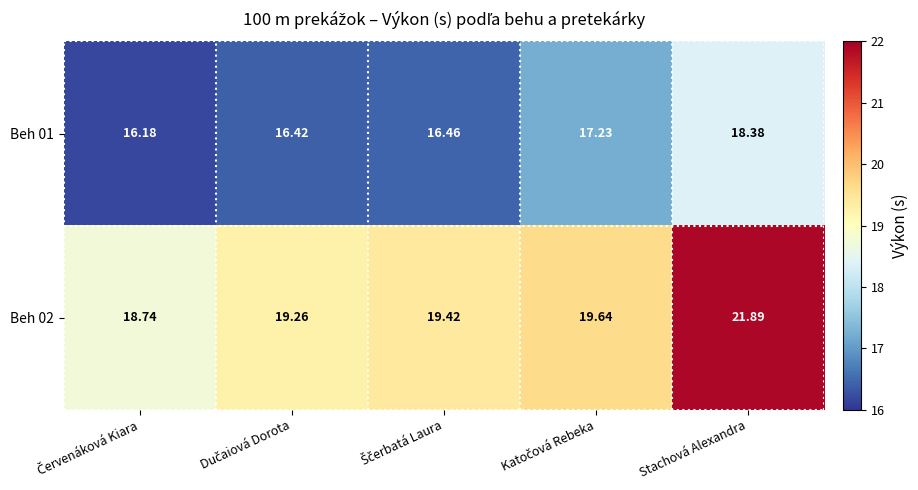

At how many categories does at least one series exceed 19?

4